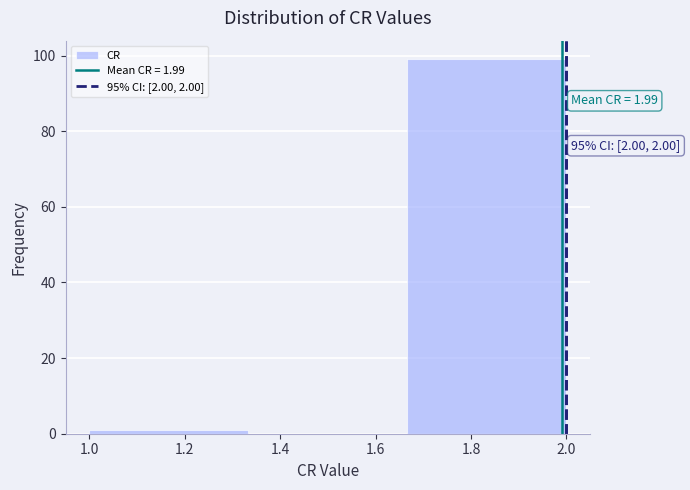

Which range on the x-axis has the tallest bar?

1.66 to 2.00